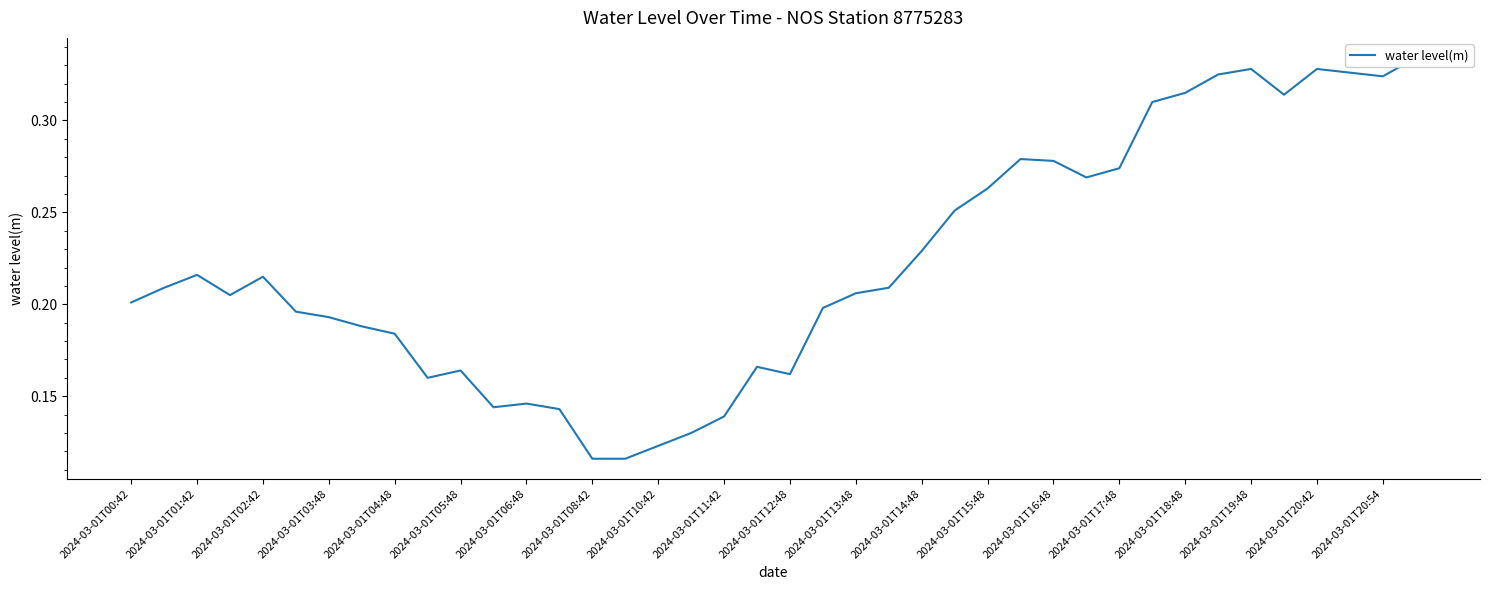

True or false: the data shows 0.2 at 2024-03-01T05:48.

True